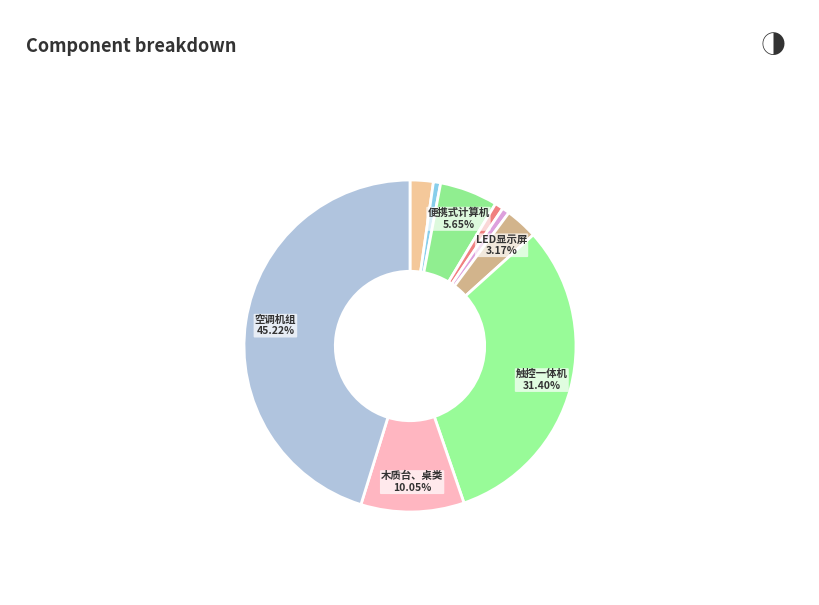

How many segments does this pie chart have?

9